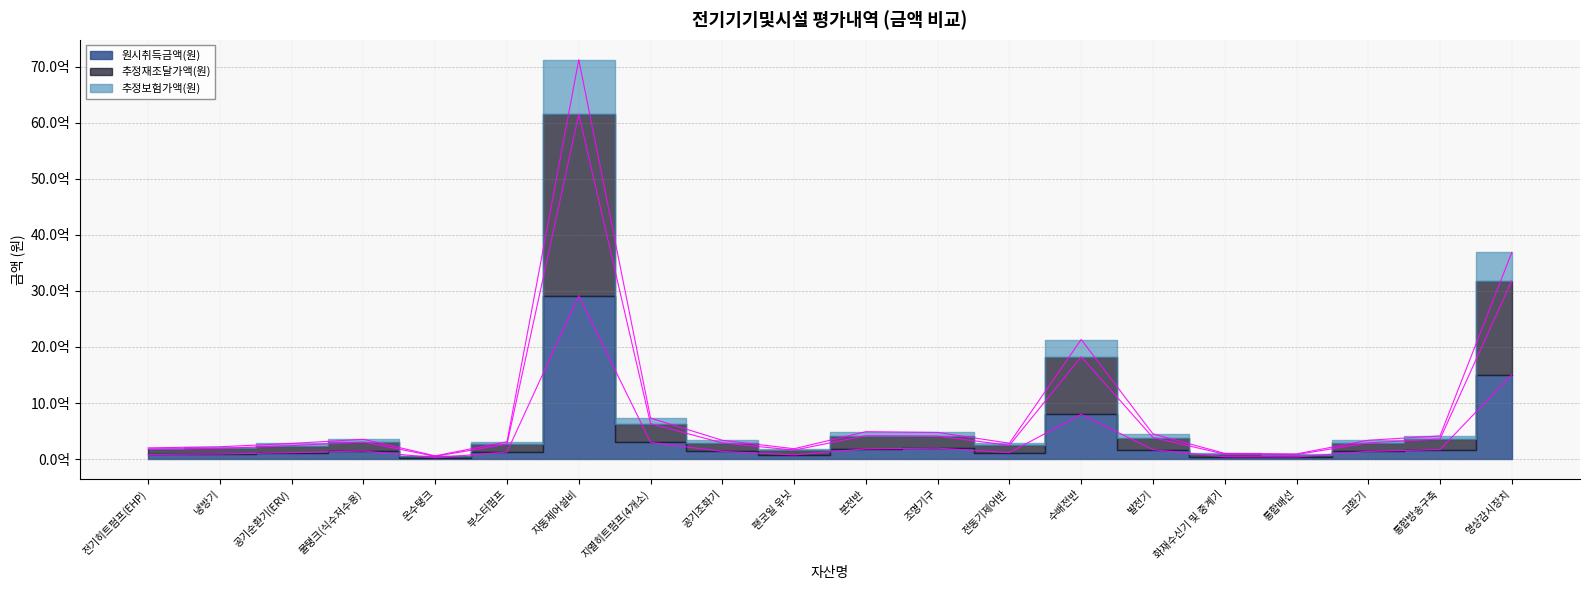

True or false: 추정재조달가액(원) and 원시취득금액(원) intersect in this chart.

False